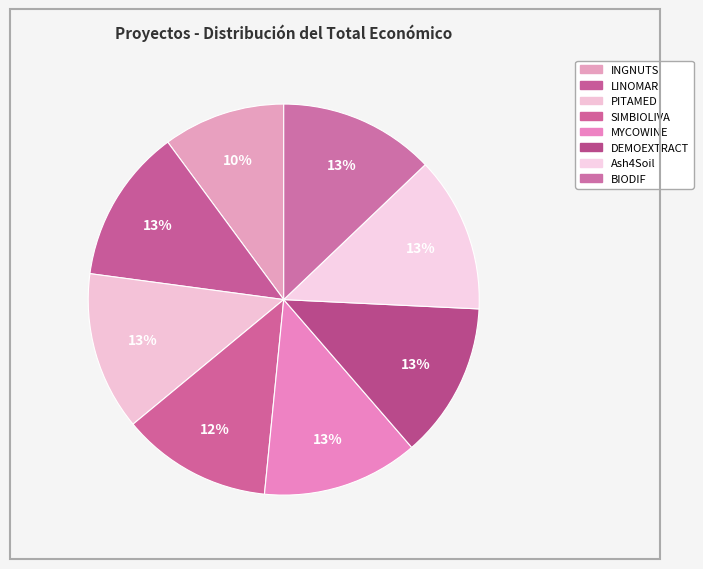

Is there a majority slice in this chart?

No